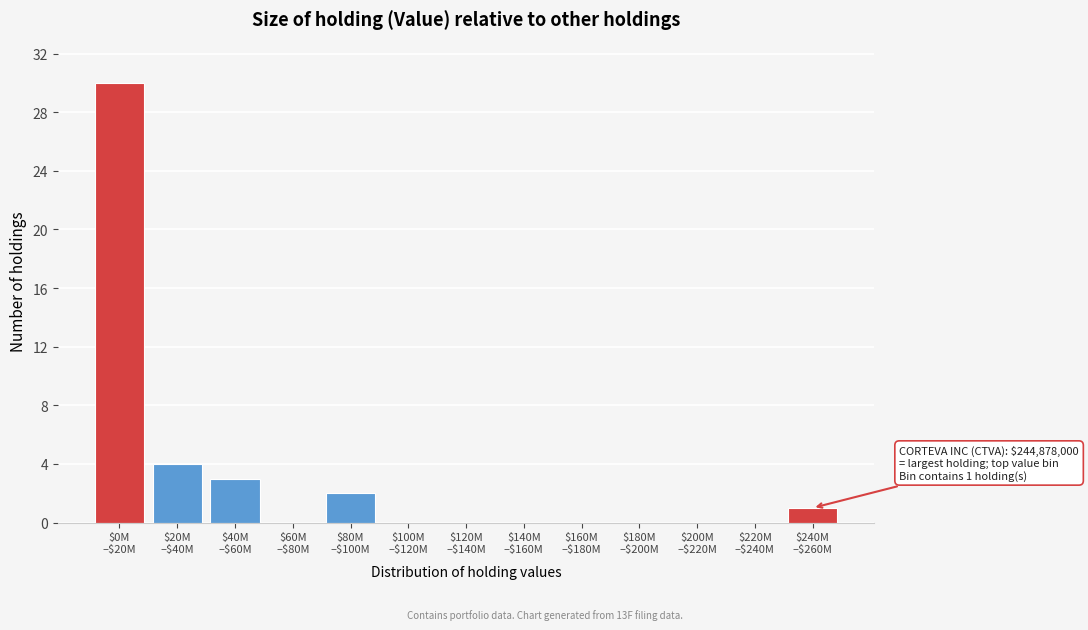

What is the maximum value shown in the chart?

30